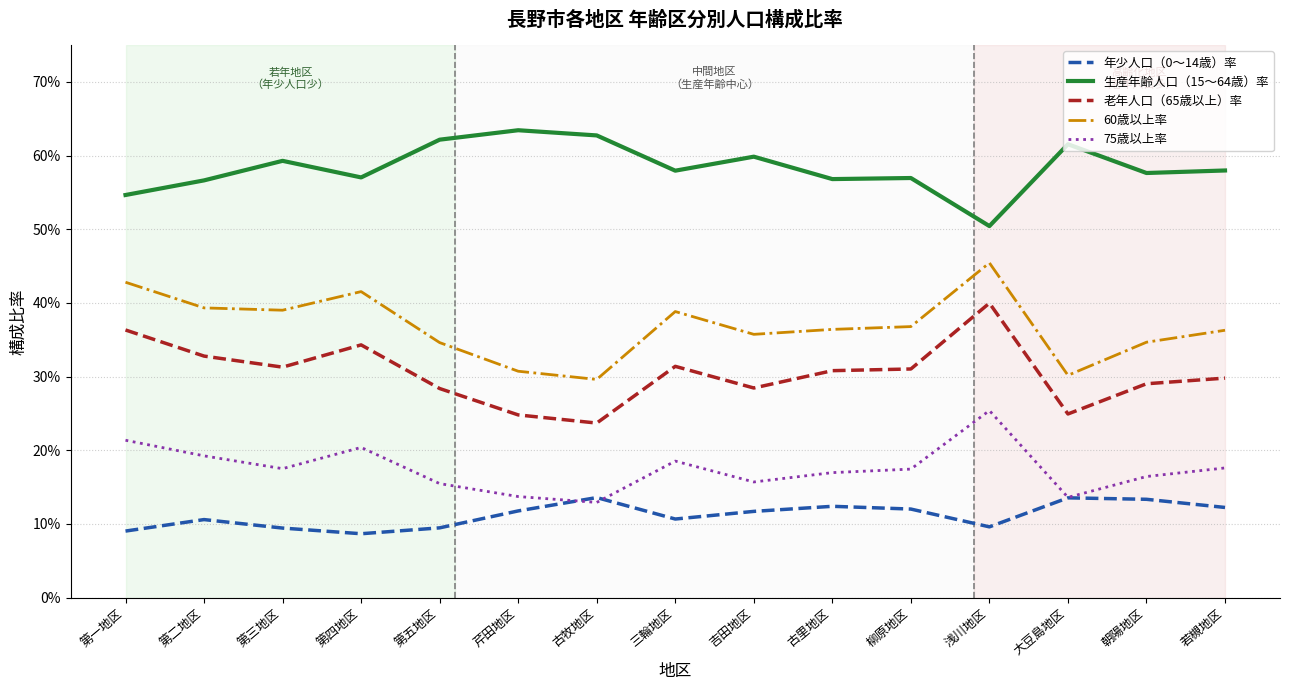

What are all the series names shown in the legend?

年少人口（0～14歳）率, 生産年齢人口（15～64歳）率, 老年人口（65歳以上）率, 60歳以上率, 75歳以上率